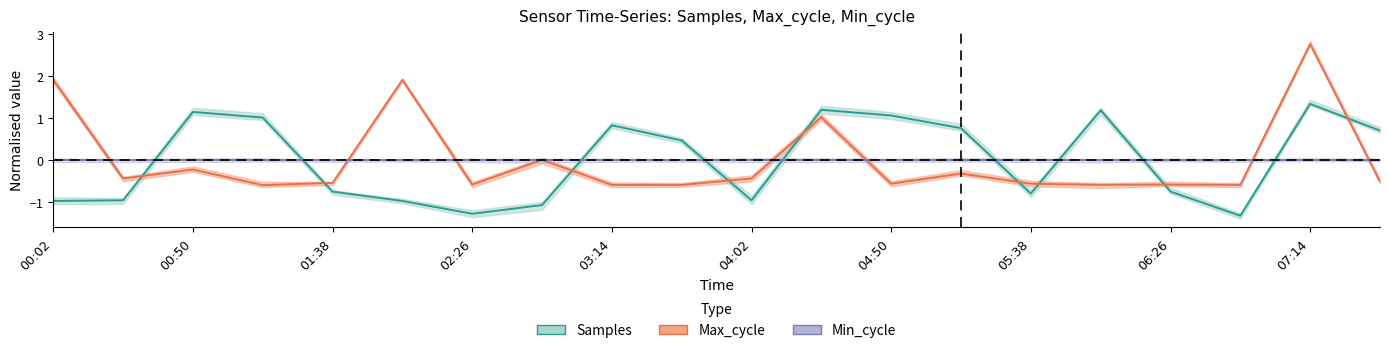

What is the difference between the highest and lowest values at 04:02?

0.5